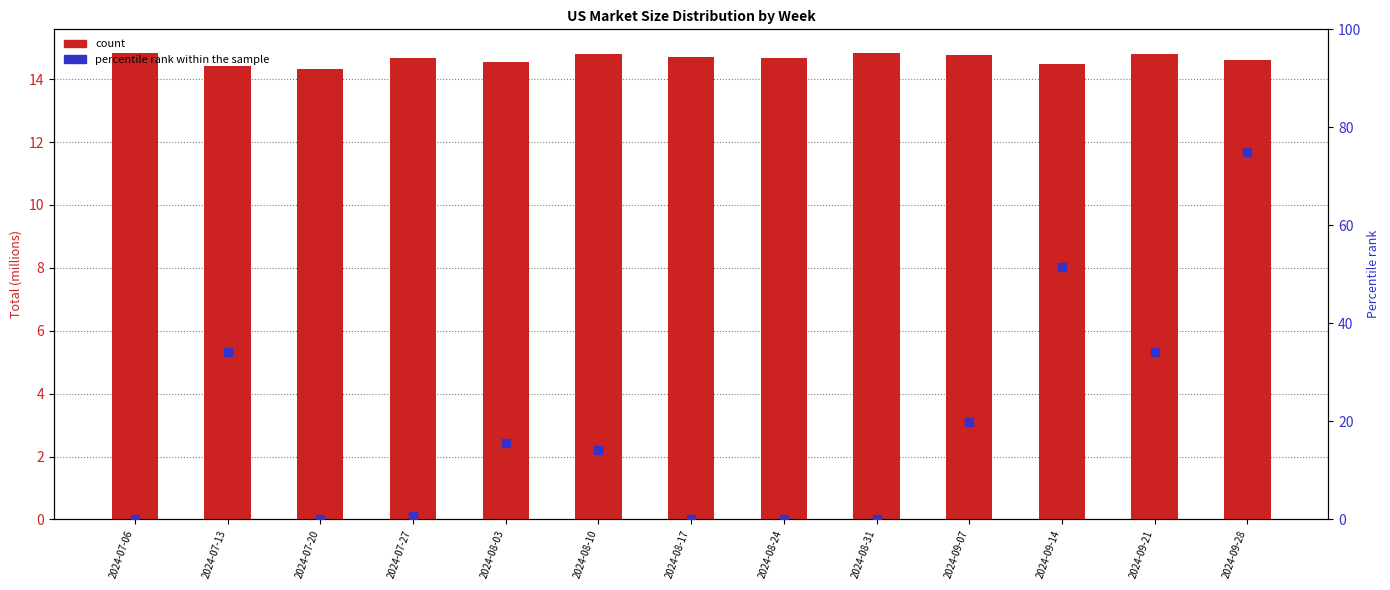

At which category is the sum across all series the highest?

2024-09-28